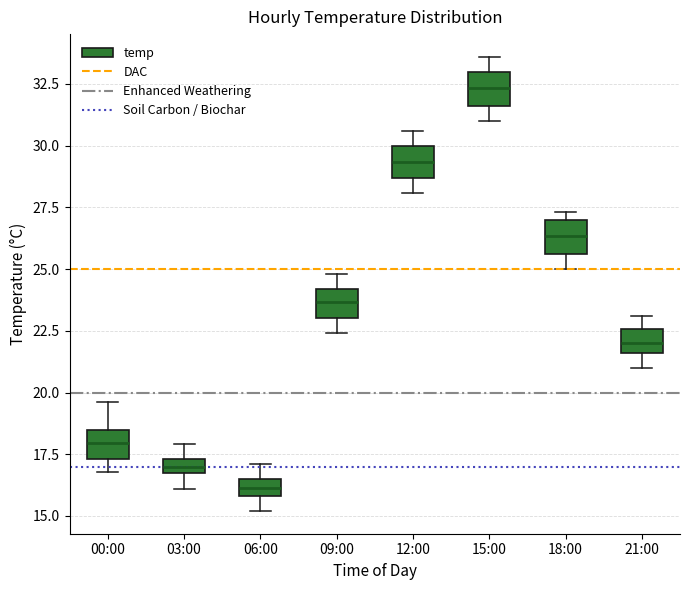

Which box's median line is the lowest?

06:00